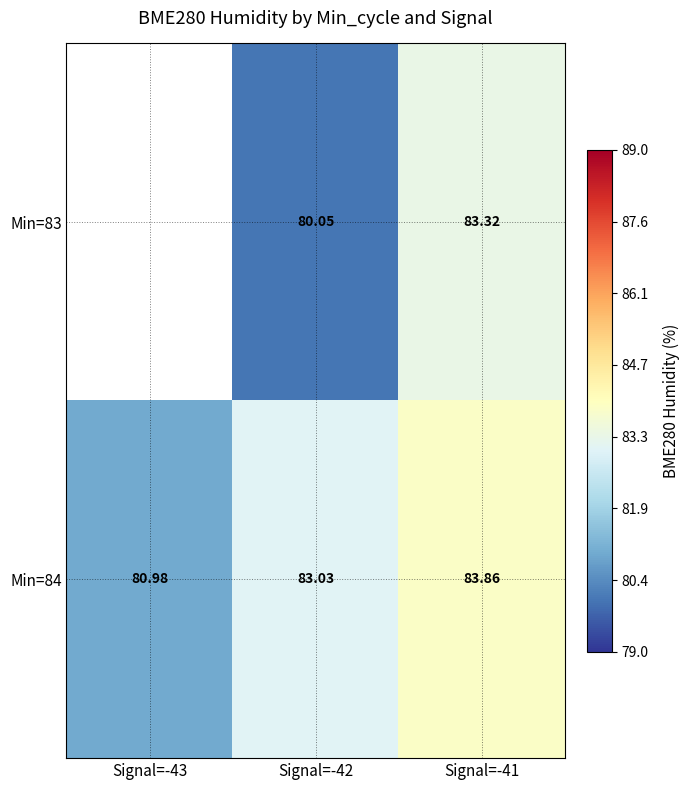

Is the value of Min=84 at Signal=-43 greater than the value of Min=83 at Signal=-41?

No